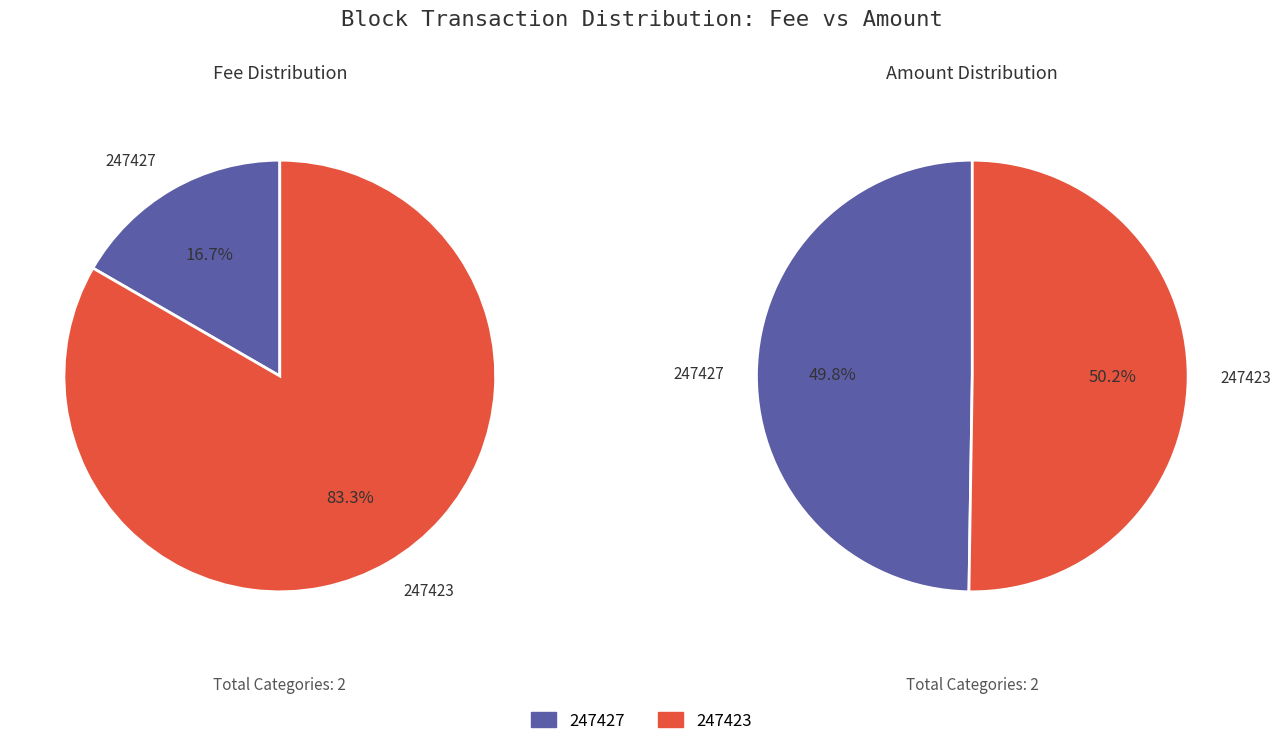

To the nearest percent, what is the average slice percentage?

50%